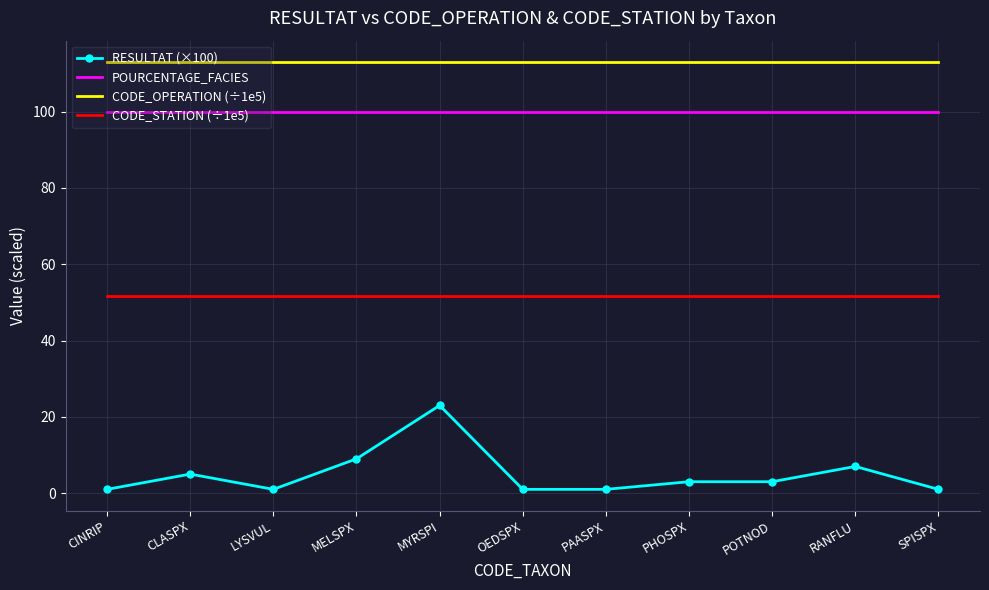

True or false: CODE_STATION (÷1e5) has a value of 34.5 at POTNOD.

False